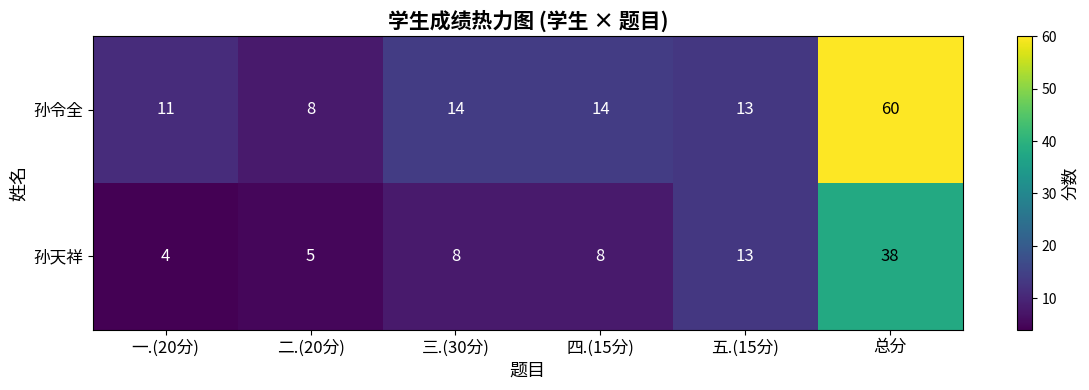

What is the difference between the second highest and second lowest values in the 孙天祥 series?

8